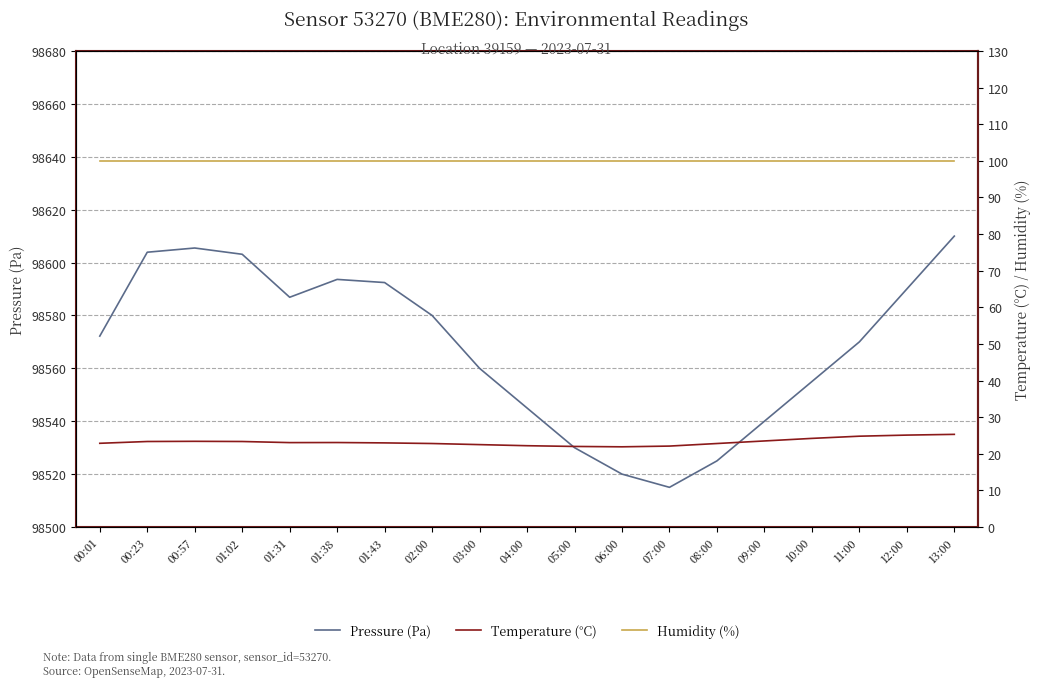

Which category has the lowest value in the Humidity (%) series?

00:01